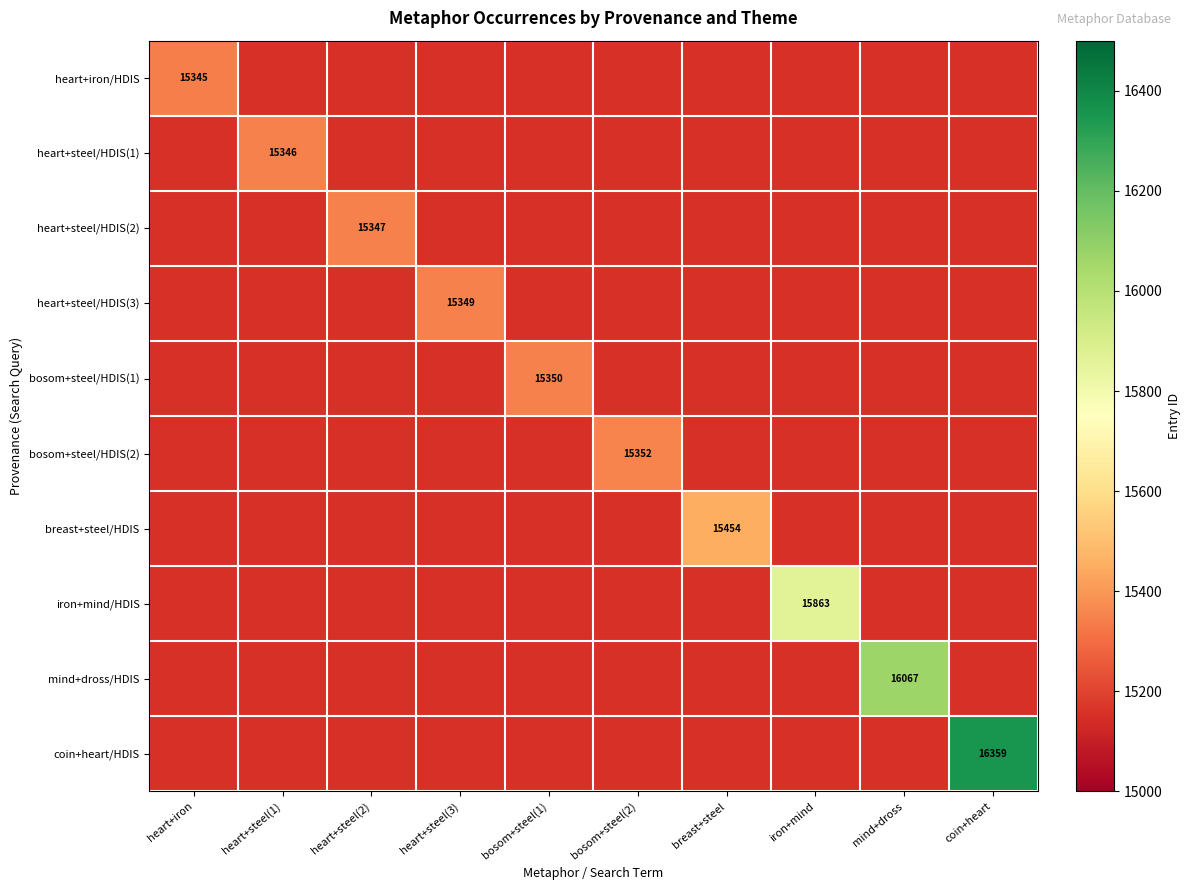

The breast+steel/HDIS series shows 15454 at breast+steel. True or false?

True